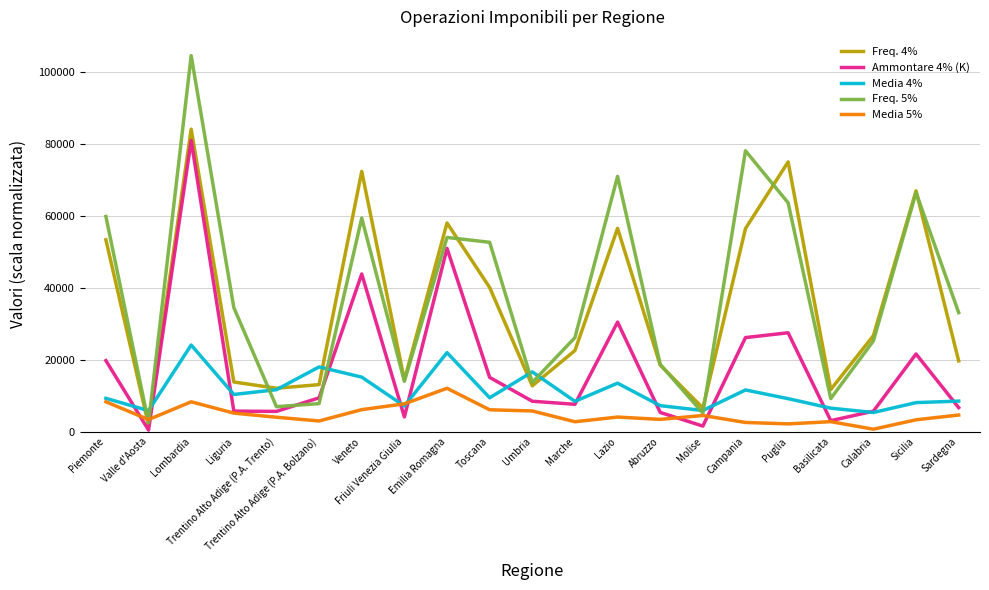

What are all the series names shown in the legend?

Freq. 4%, Ammontare 4% (K), Media 4%, Freq. 5%, Media 5%